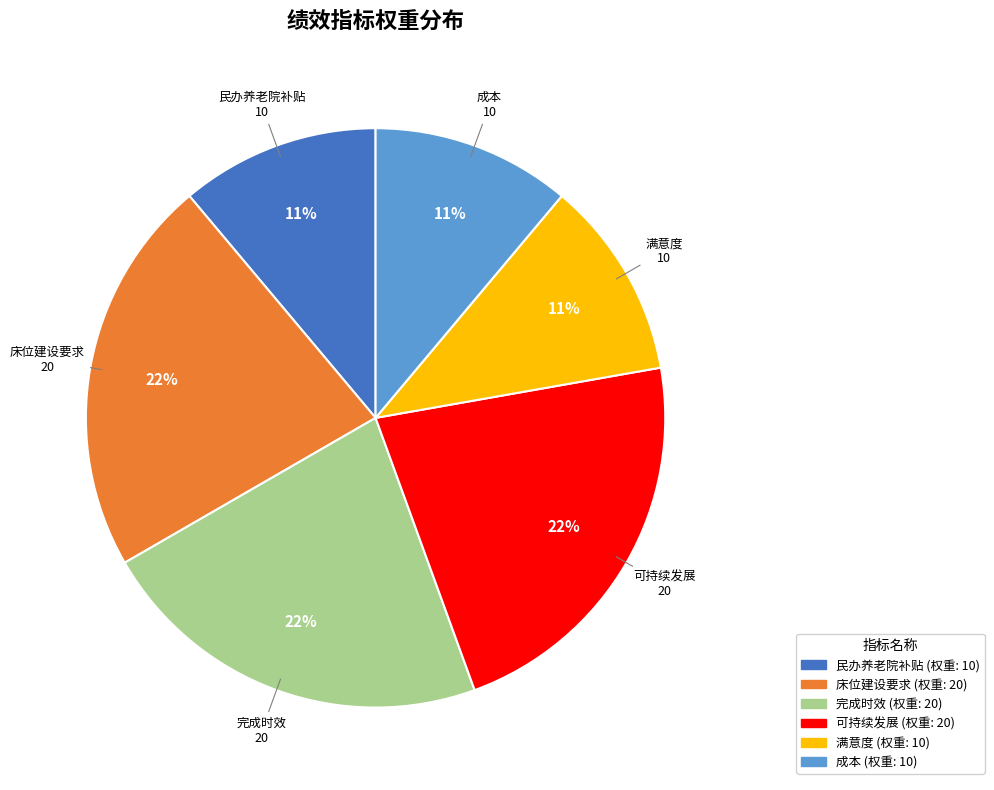

How many slices are in this pie chart?

6